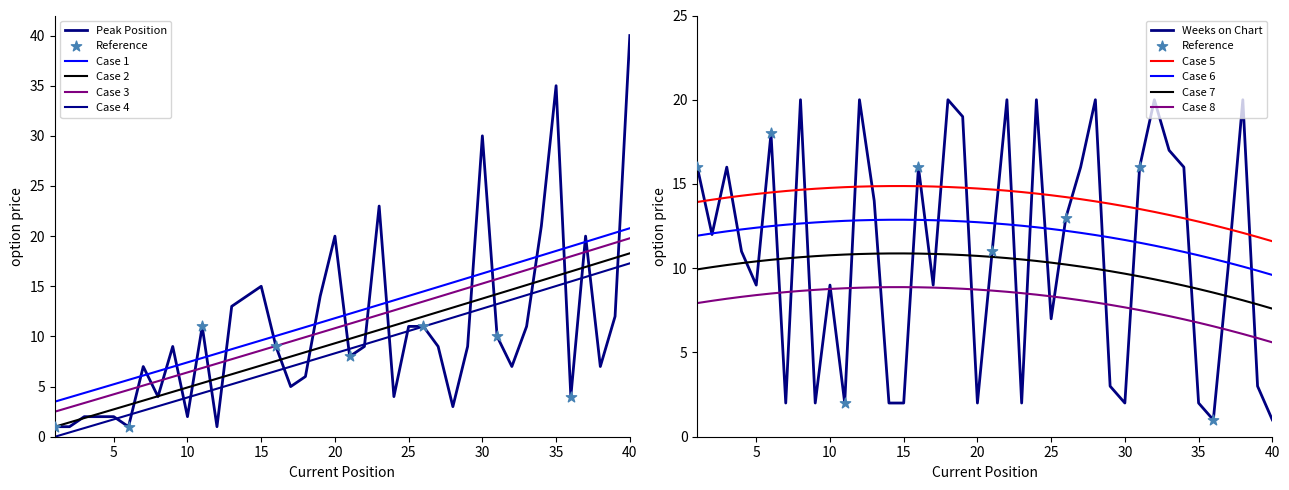

What is the total value across all series at 4?

13